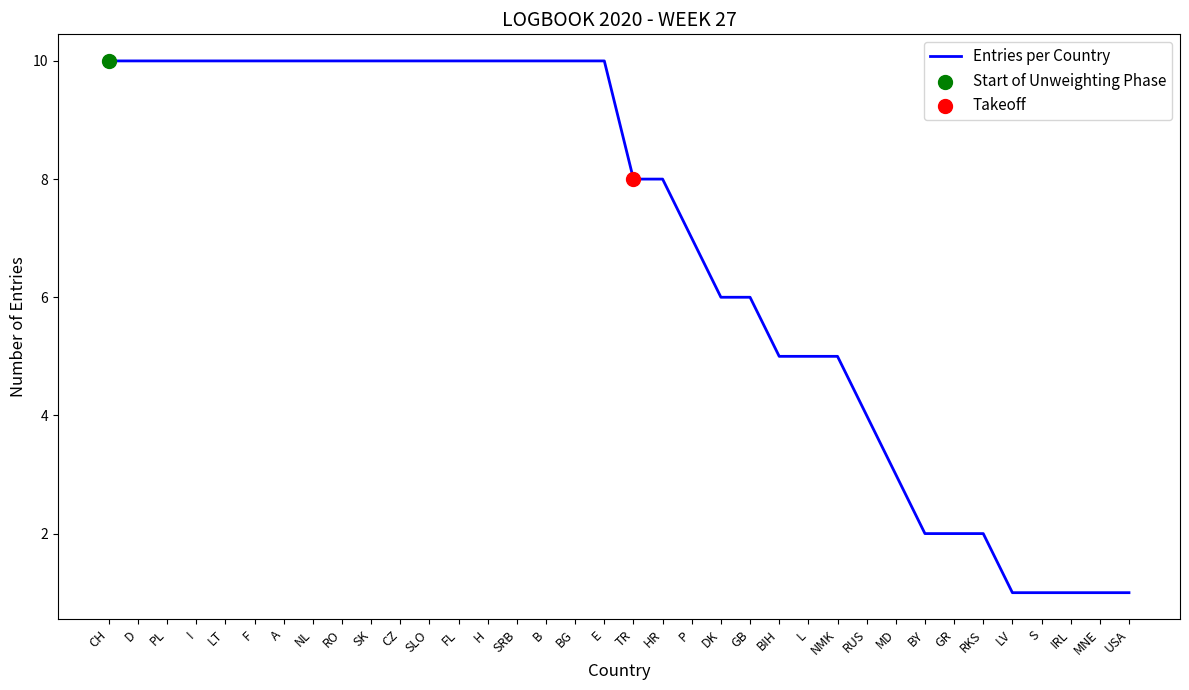

What is the ratio of the value at L to the value at I?

0.5